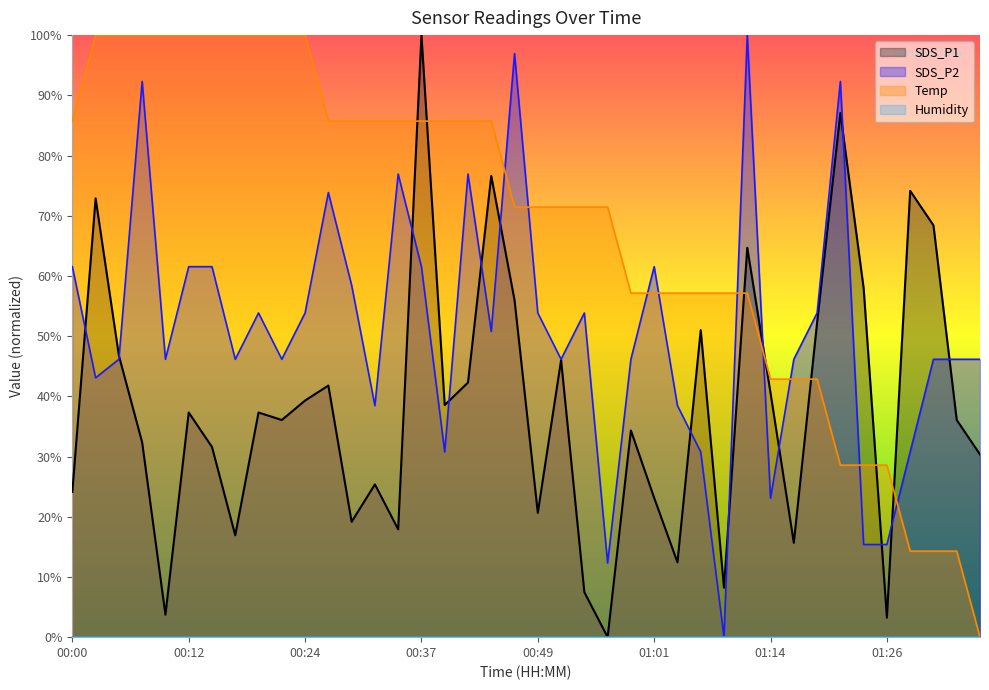

Rank the series by their maximum value, from lowest to highest.

SDS_P1, SDS_P2, Temp